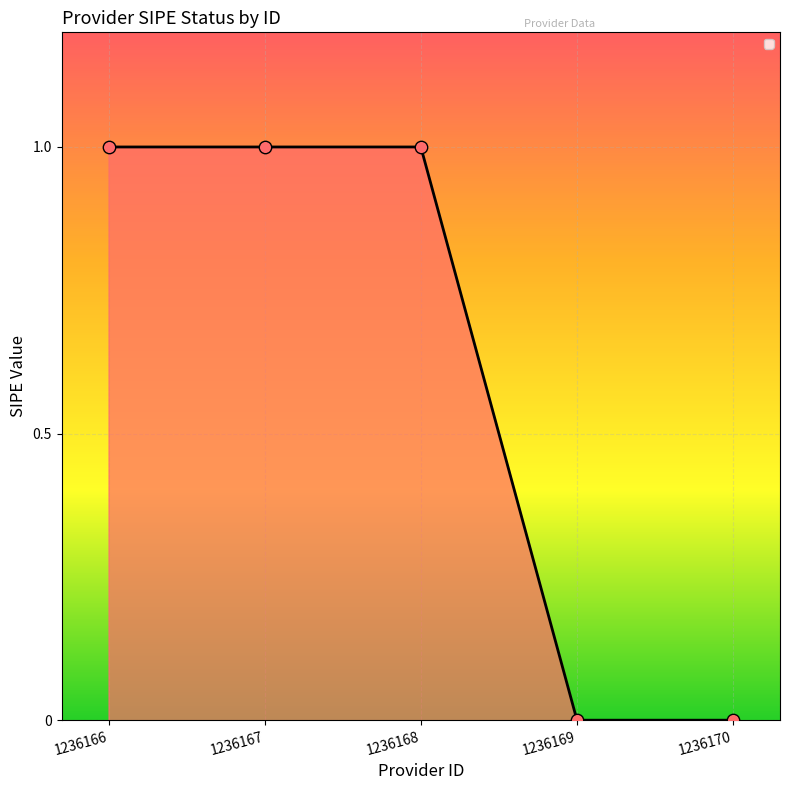

Approximately how many times larger is the value at 1236166 compared to 1236167?

1.0